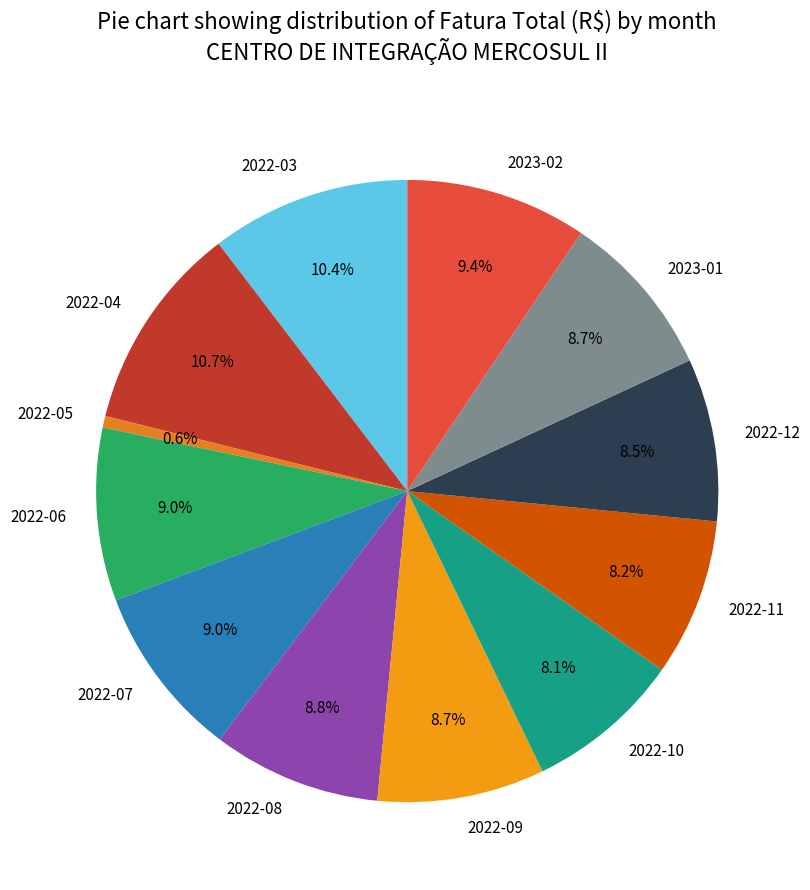

To the nearest percent, what is the difference between the largest and smallest slice percentages?

10%